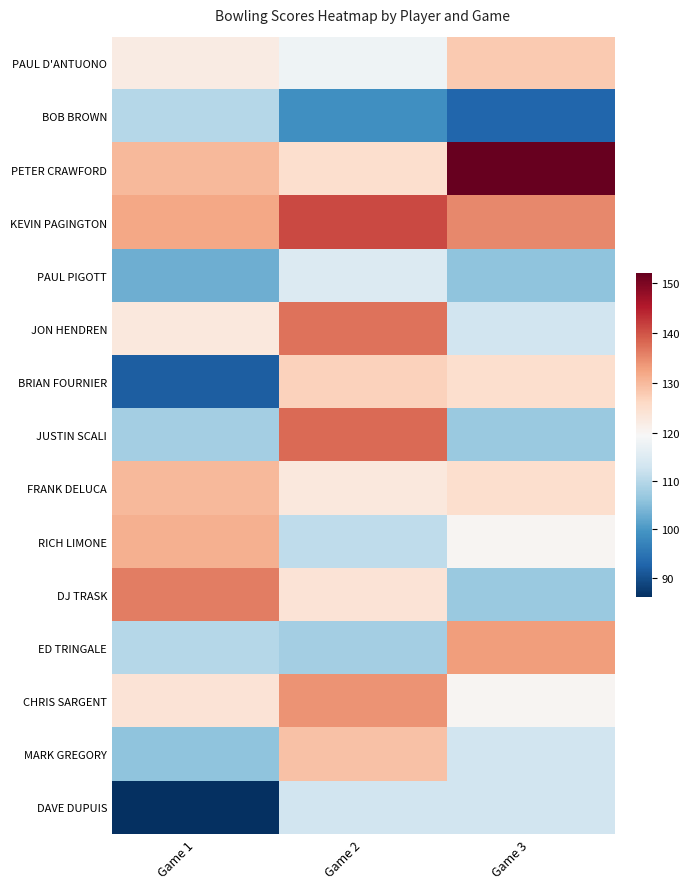

At which category does the chart reach its minimum across all series?

Game 1